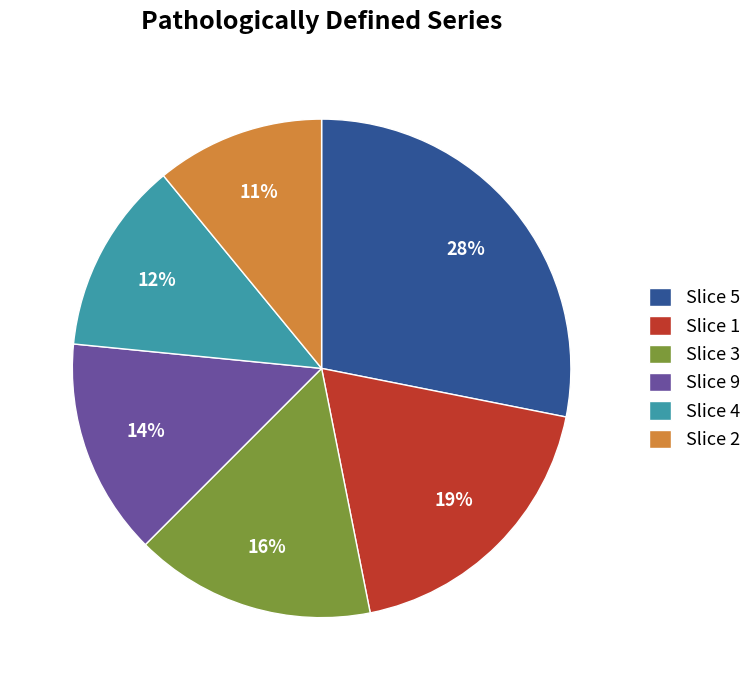

What percentage is the Slice 2 slice, to the nearest percent?

11%